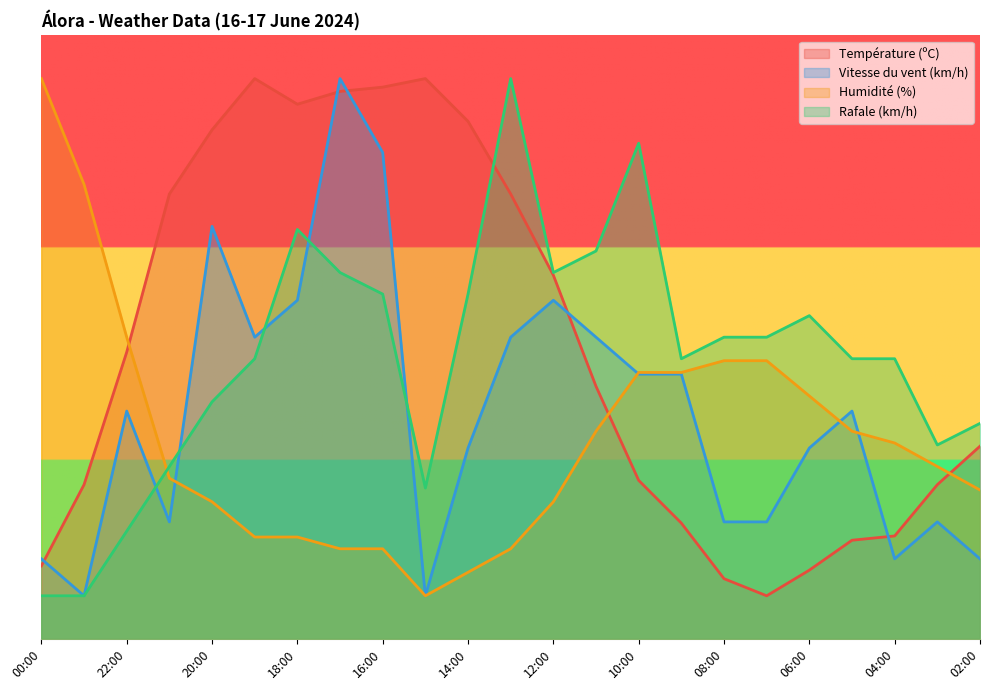

Where is Humidité (%) nearest to the value 34?

22:00